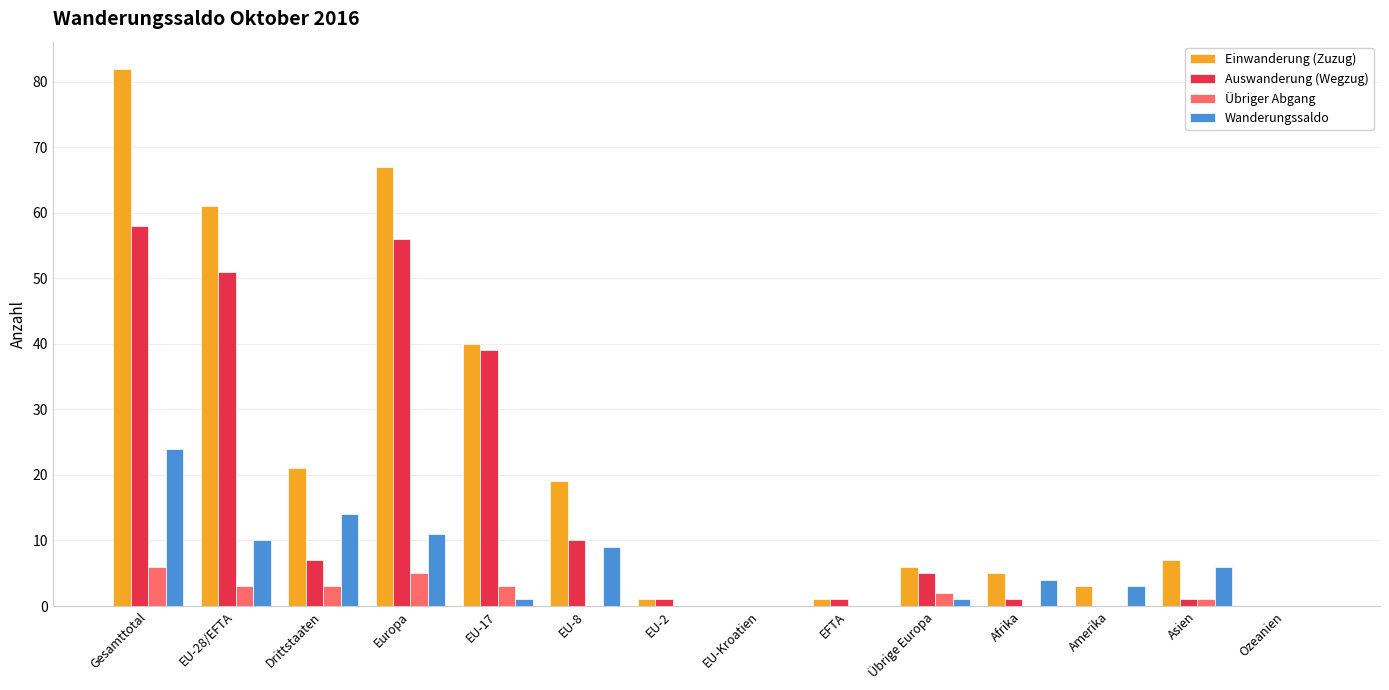

Reading left to right, extract all data points from this chart.

Einwanderung (Zuzug): 82	61	21	67	40	19	1	0	1	6	5	3	7	0
Auswanderung (Wegzug): 58	51	7	56	39	10	1	0	1	5	1	0	1	0
Übriger Abgang: 6	3	3	5	3	0	0	0	0	2	0	0	1	0
Wanderungssaldo: 24	10	14	11	1	9	0	0	0	1	4	3	6	0